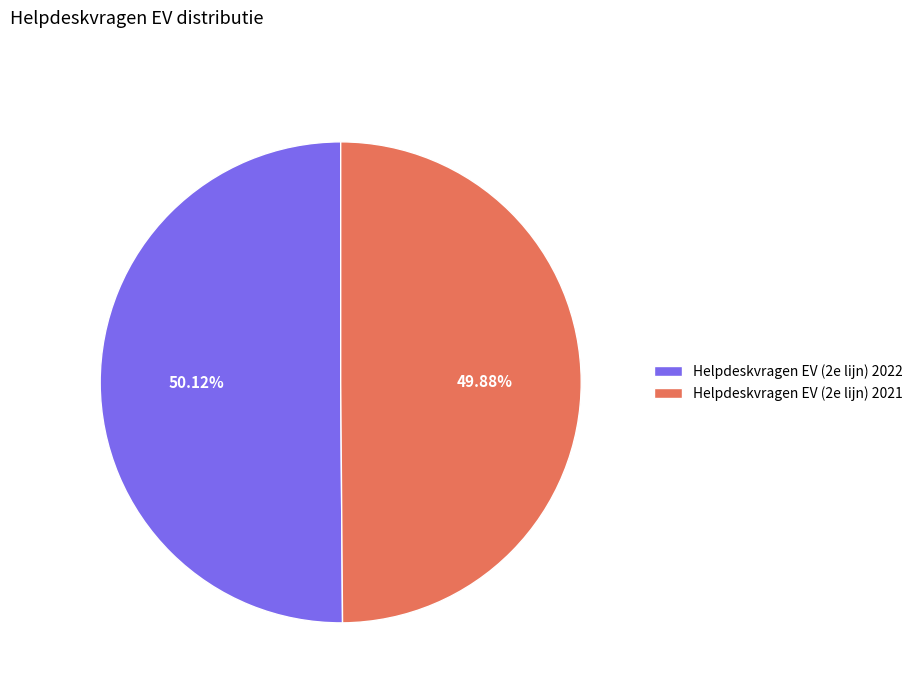

The Helpdeskvragen EV (2e lijn) 2021 slice represents 50% of the pie. True or false?

True